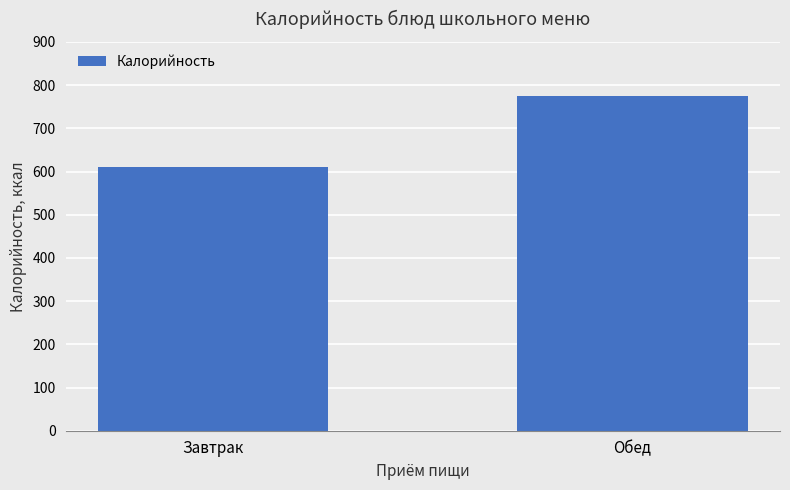

What is the label of the 1st bar from the left?

Завтрак